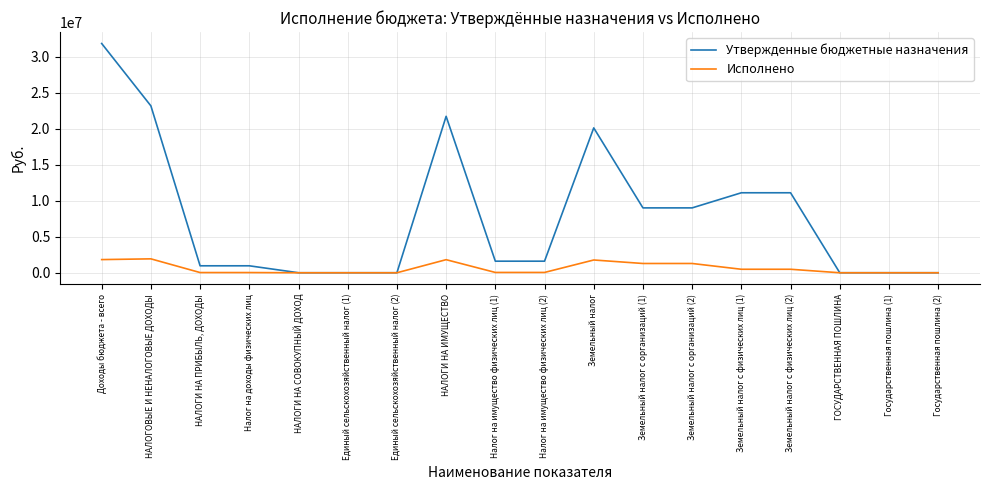

What position from the left is ГОСУДАРСТВЕННАЯ ПОШЛИНА?

16